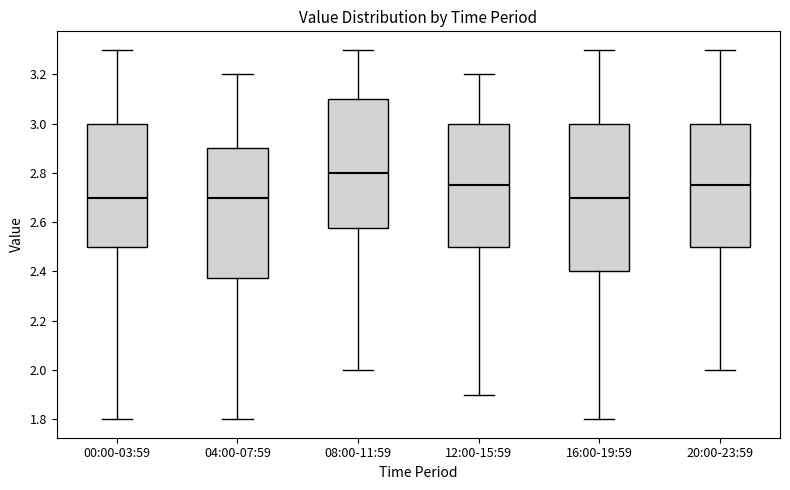

Reading left to right, read every box against the y-axis: the position of its median line, the range the box covers, and the ends of its whiskers. The values are not printed on the chart, so give them approximately, as read against the axis.

00:00-03:59: median 2.70, box 2.50 to 3.00, whiskers 1.80 to 3.30
04:00-07:59: median 2.70, box 2.38 to 2.90, whiskers 1.80 to 3.20
08:00-11:59: median 2.80, box 2.58 to 3.10, whiskers 2.00 to 3.30
12:00-15:59: median 2.76, box 2.50 to 3.00, whiskers 1.90 to 3.20
16:00-19:59: median 2.70, box 2.40 to 3.00, whiskers 1.80 to 3.30
20:00-23:59: median 2.76, box 2.50 to 3.00, whiskers 2.00 to 3.30